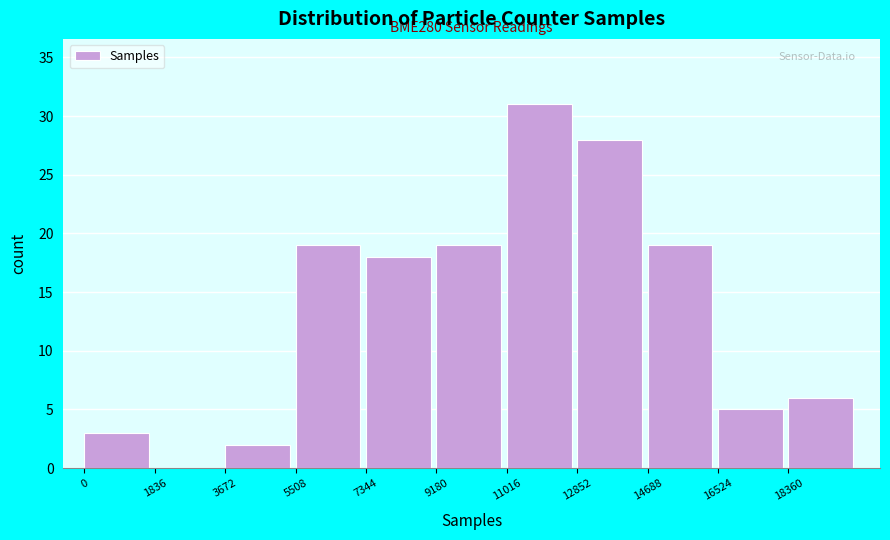

Reading left to right, extract all data points from this chart.

0=3	1836=0	3672=2	5508=19	7344=18	9180=19	11016=31	12852=28	14688=19	16524=5	18360=6